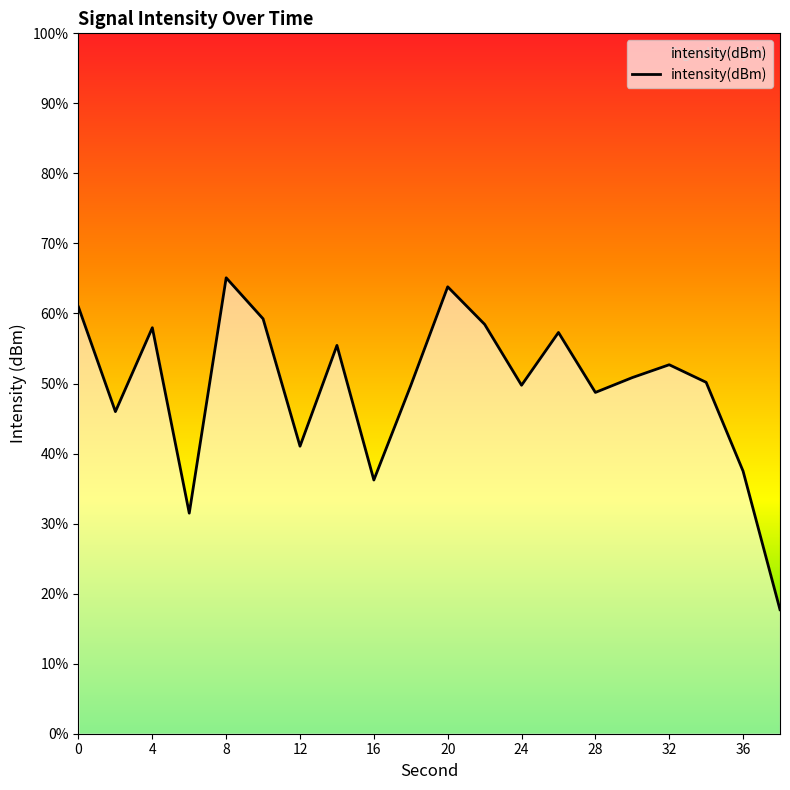

True or false: the data shows -62.2 at 24.

False